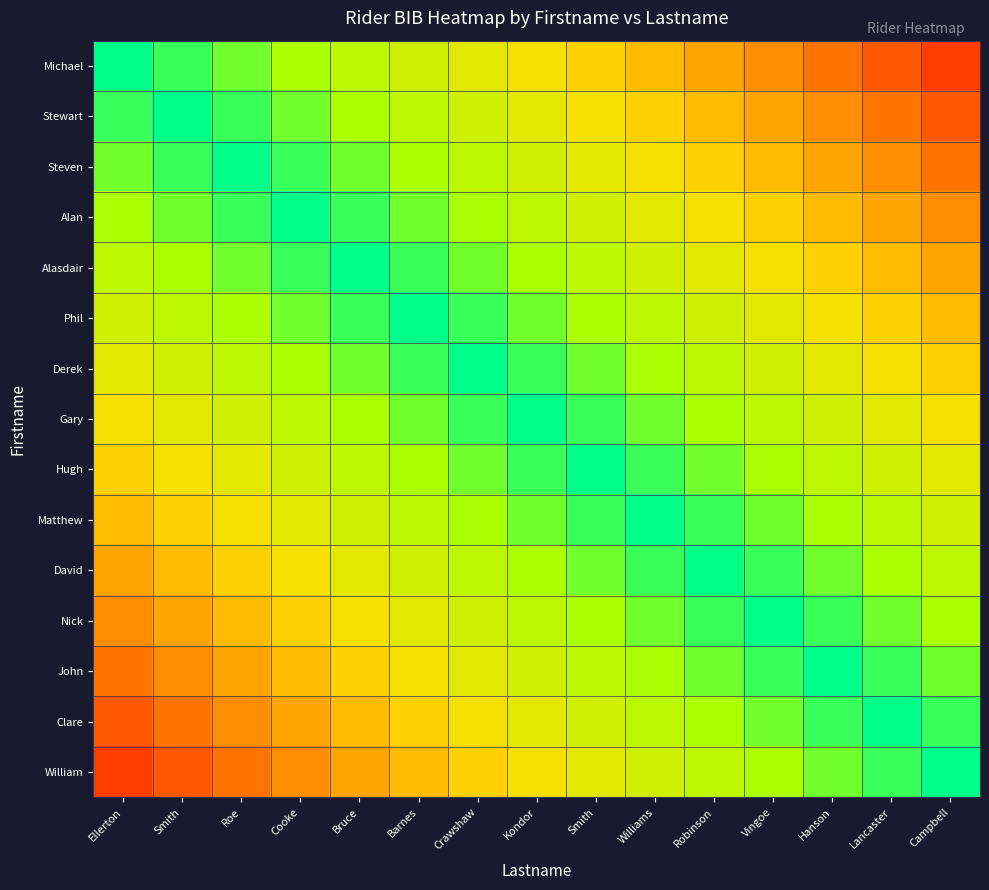

Which series has the largest range (max minus min)?

Michael